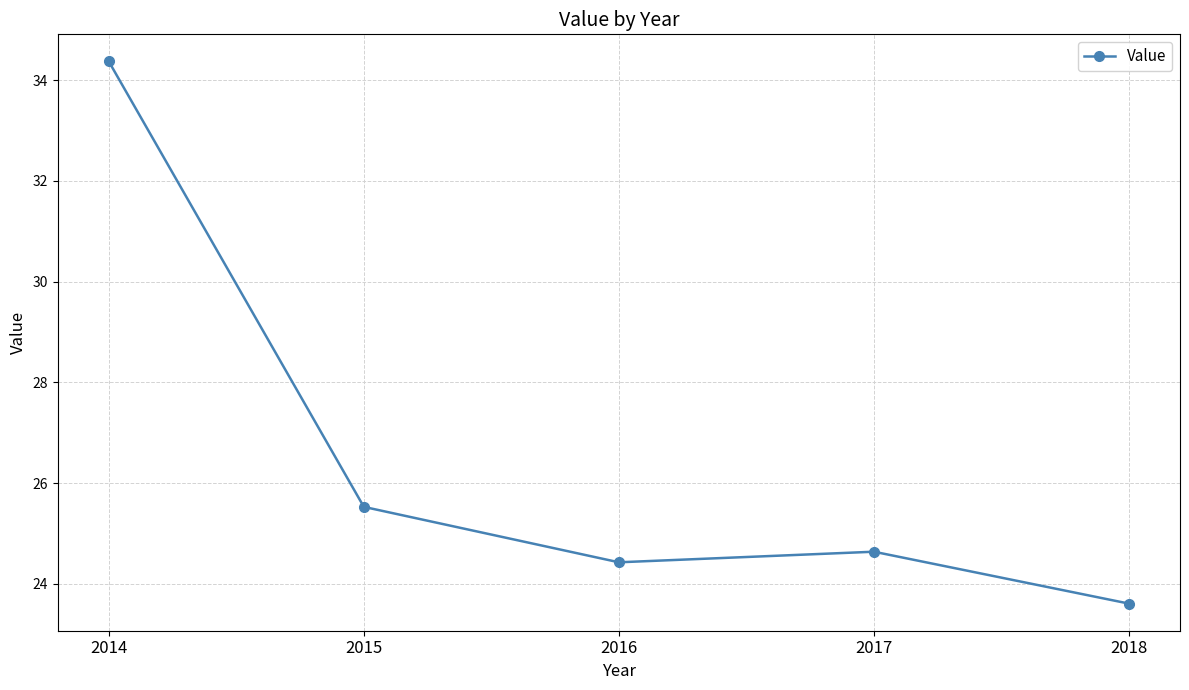

What is the greatest value displayed?

34.4